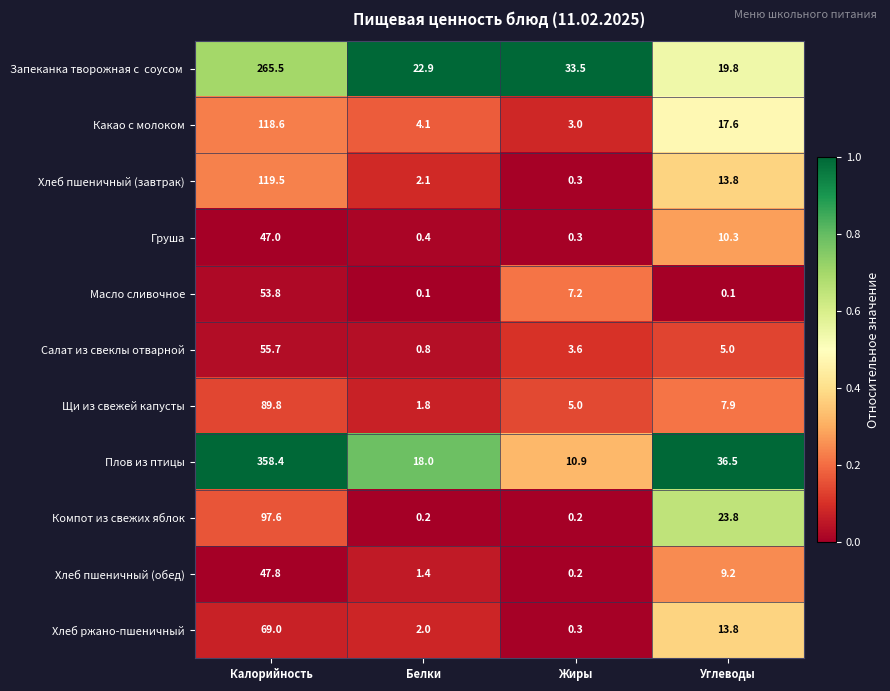

The Щи из свежей капусты series shows 1.8 at Белки. True or false?

True